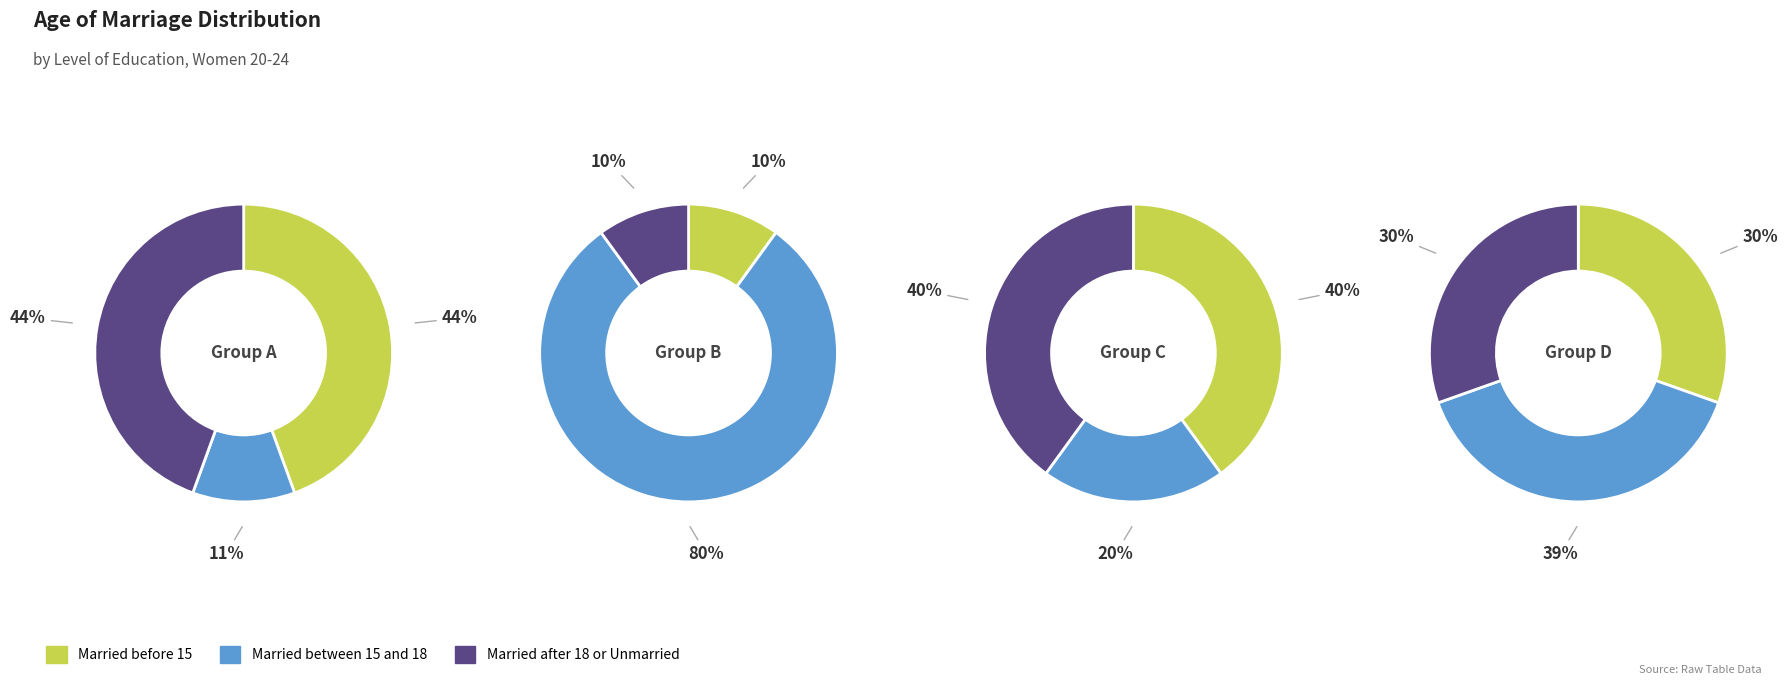

To the nearest percent, what is the difference between the 0 and 1 slice percentages?

33%